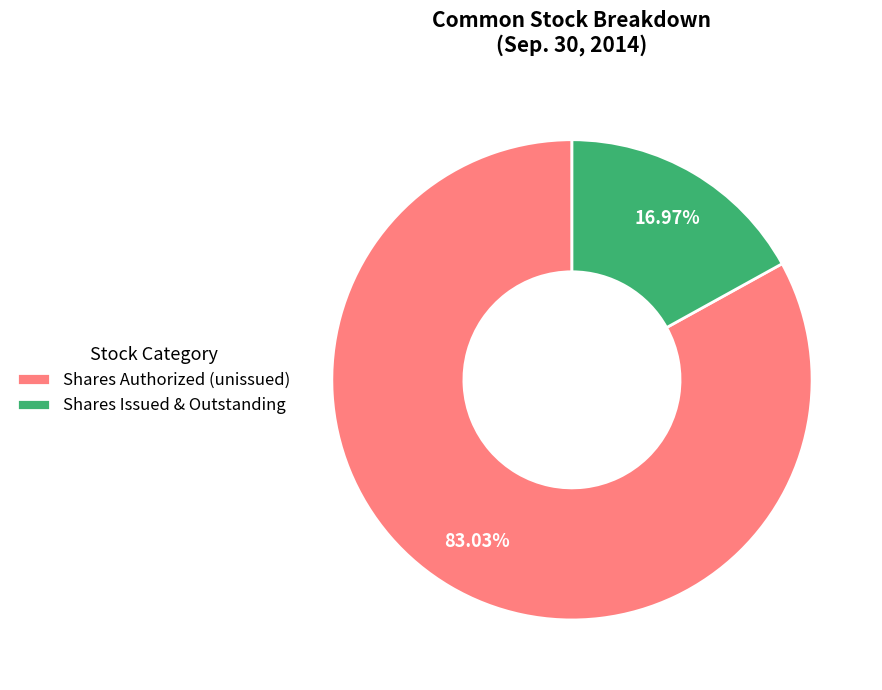

Does Shares Authorized (unissued) account for over 50% of the chart?

Yes